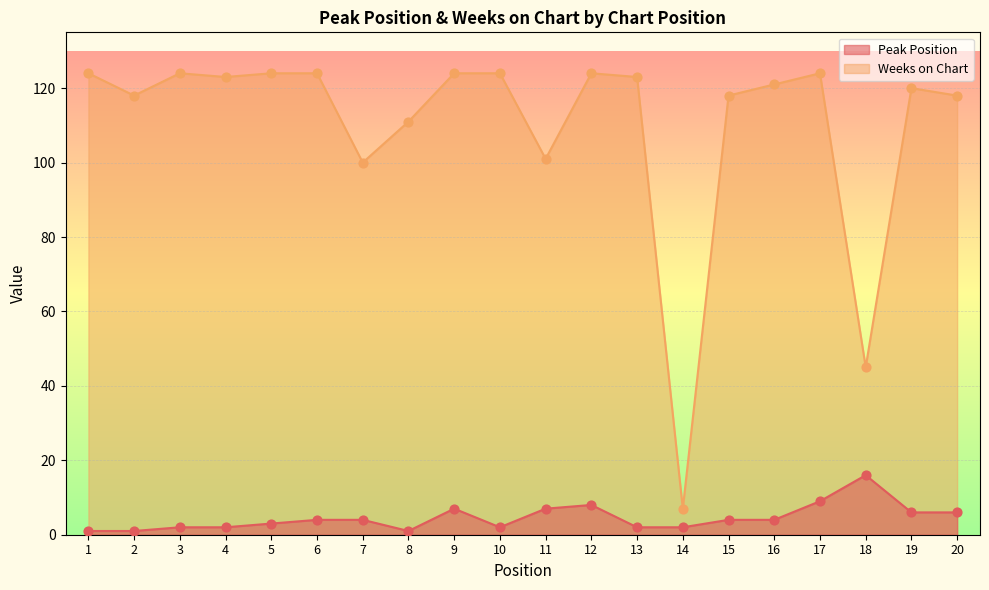

At how many categories does at least one series exceed 72?

18